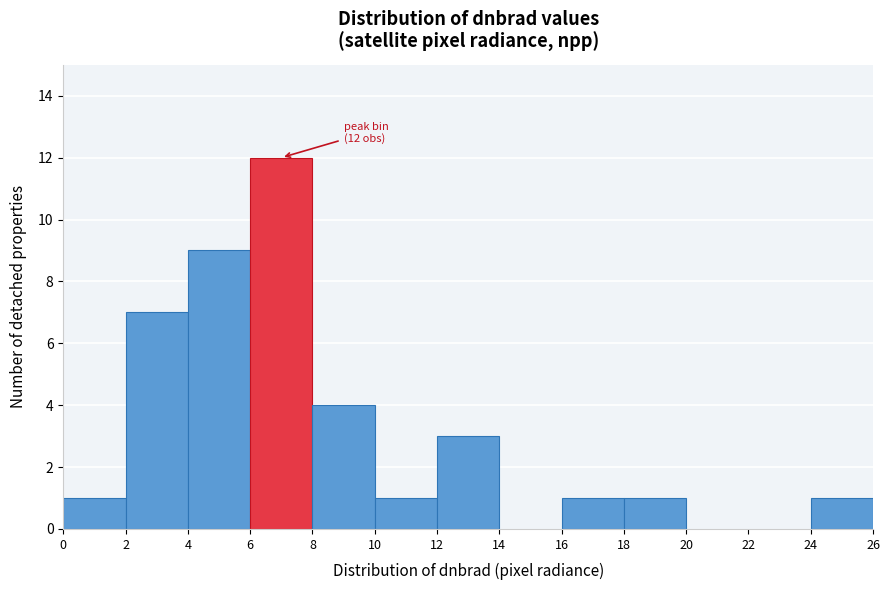

Which range on the x-axis has the tallest bar?

6 to 8